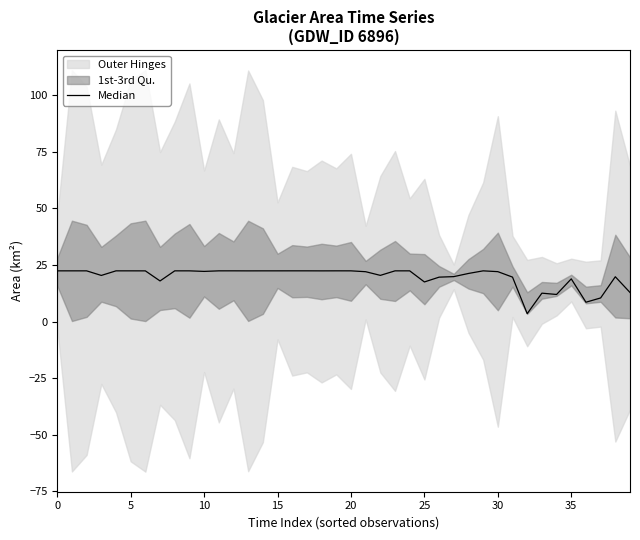

What is the minimum value shown in the chart?

3.5